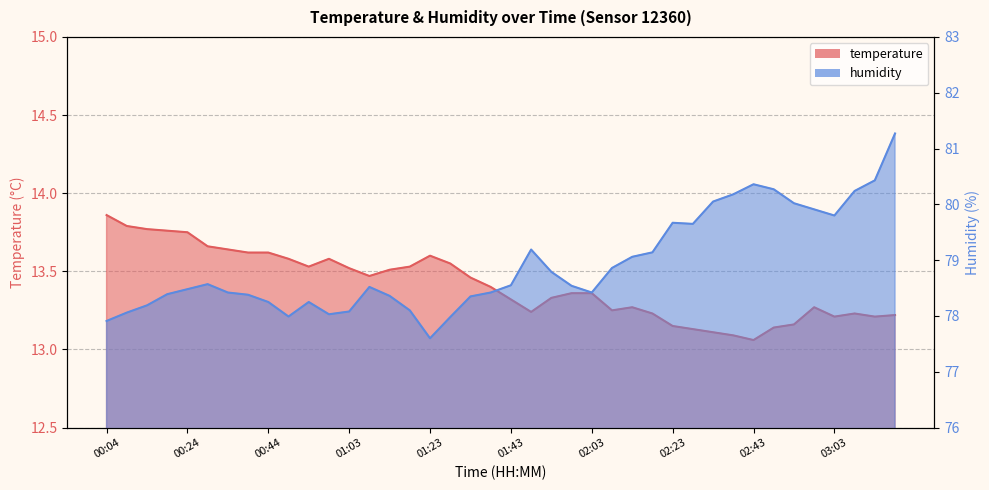

True or false: humidity and temperature cross at least once.

False